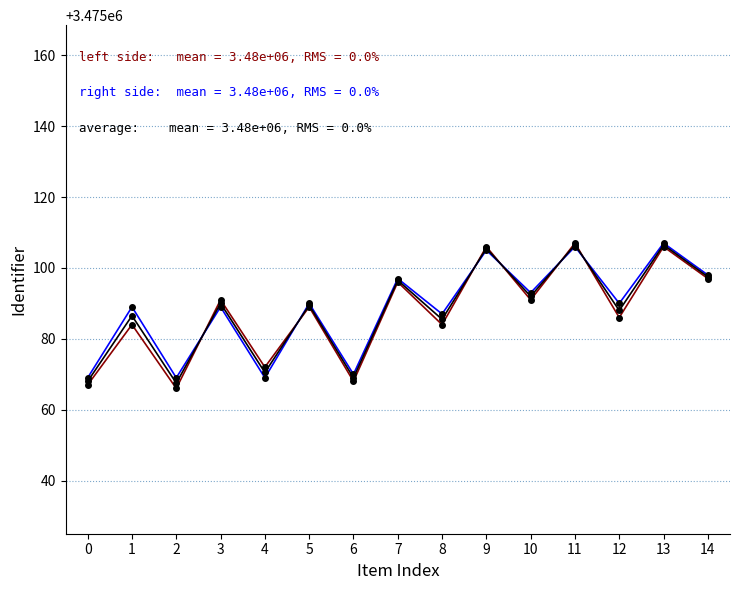

What is the spread (max minus min) of values at 14?

1.0